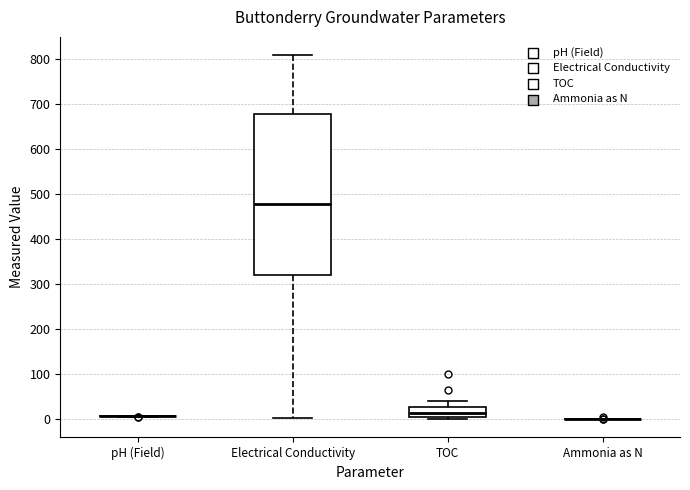

Reading left to right, transcribe this box plot: for each box, give where its median line is, the range the box spans, and where its two whiskers end, as read against the y-axis. The values are not printed on the chart, so give them approximately, as read against the axis.

pH (Field): box collapsed to a line at 10, whiskers 10 to 10
Electrical Conductivity: median 480, box 320 to 680, whiskers 0 to 810
TOC: median 10 (just above the box's lower edge), box 10 to 30, whiskers 0 to 40
Ammonia as N: box collapsed to a line at 0, whiskers 0 to 0